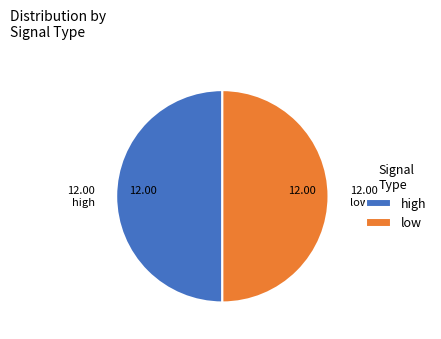

Count the number of slices in the pie.

2